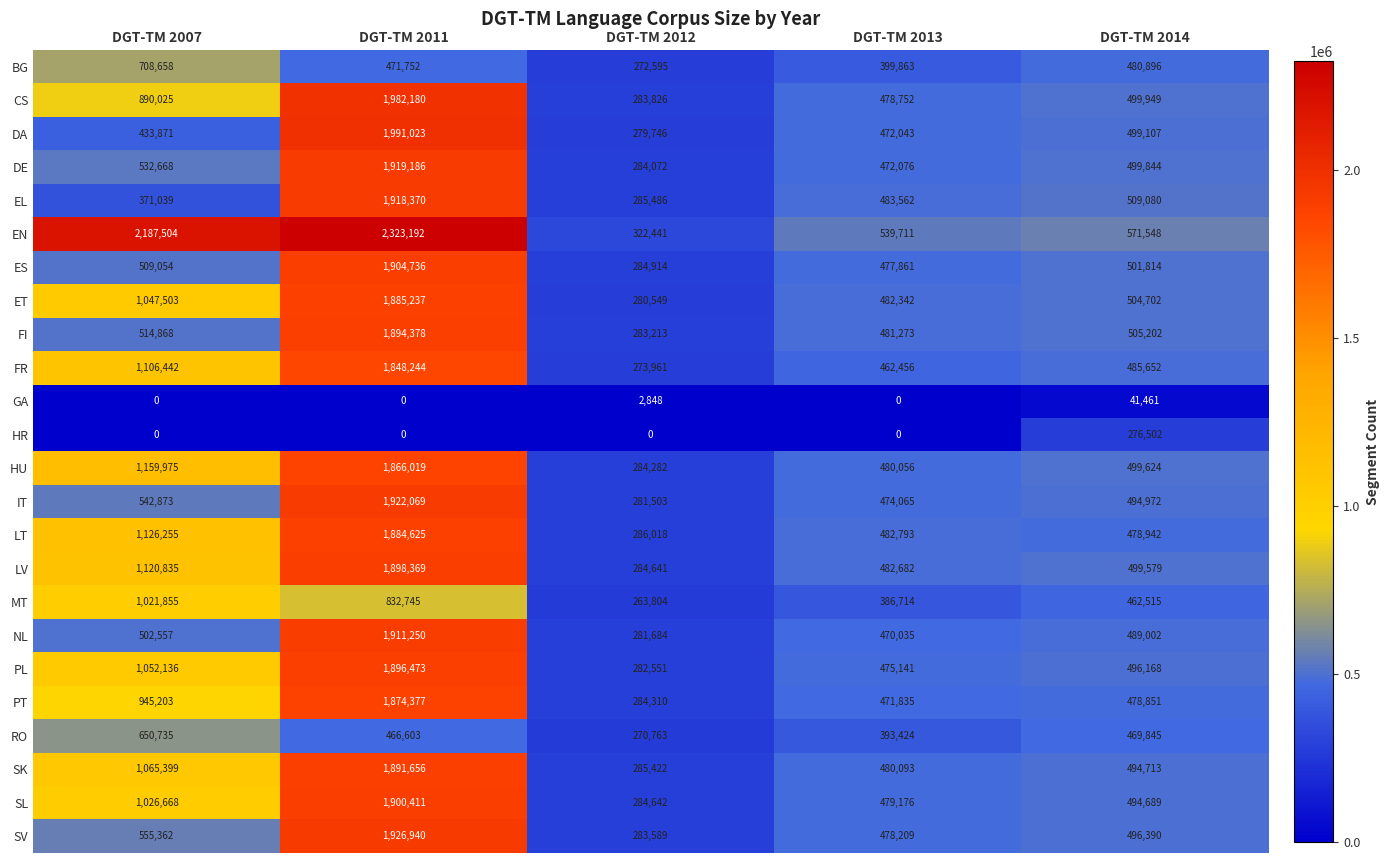

What is the minimum value for LV?

284641